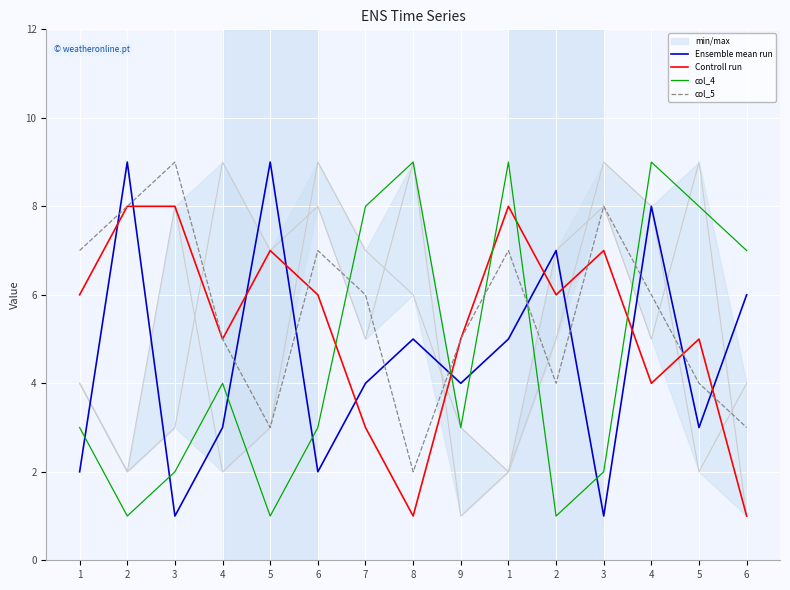

True or false: Controll run and col_4 cross at least once.

True